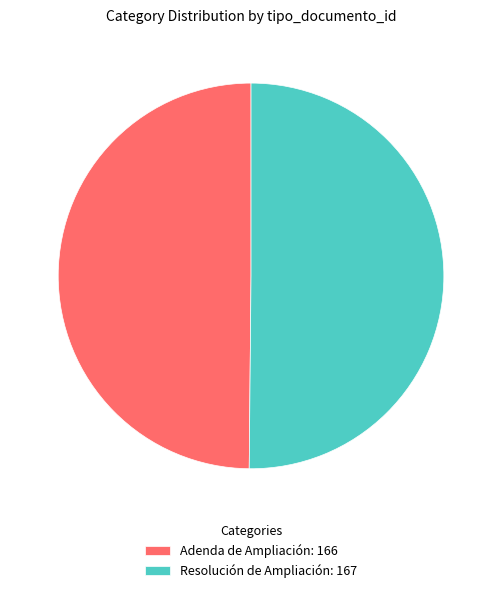

Combined, do Adenda de Ampliación: 166 and Resolución de Ampliación: 167 account for over 50%?

Yes